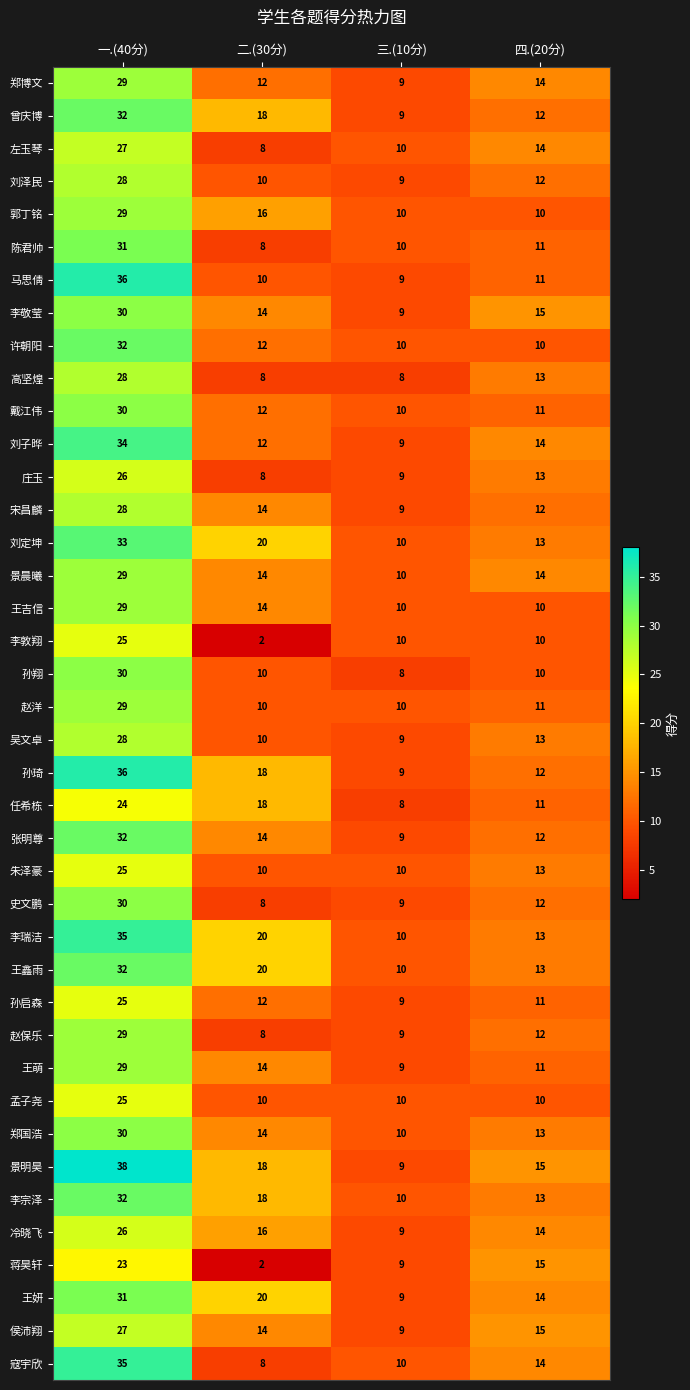

Which series has the largest range (max minus min)?

景明昊